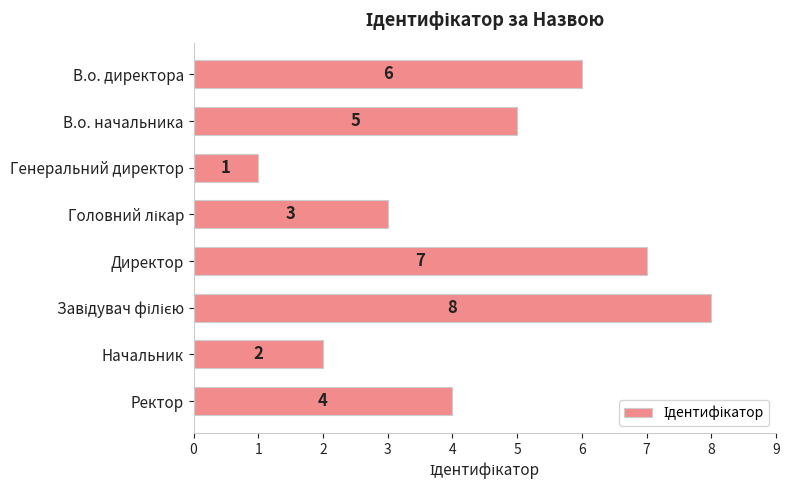

What is the minimum value shown in the chart?

1